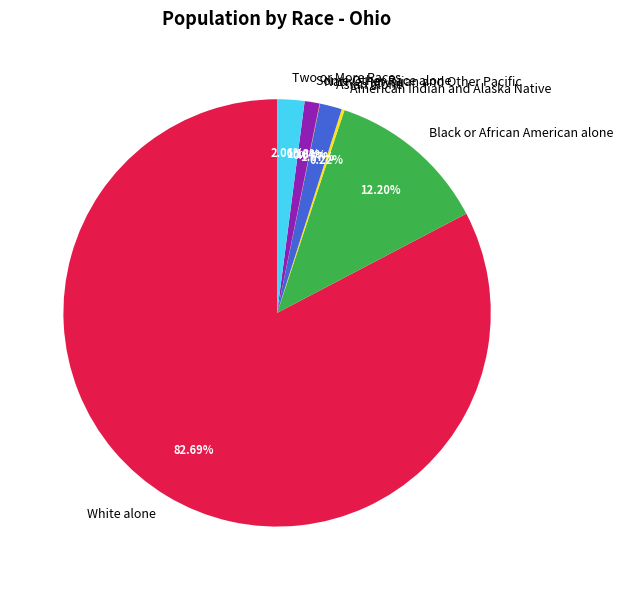

Is the sum of Black or African American alone and Two or More Races greater than half?

No